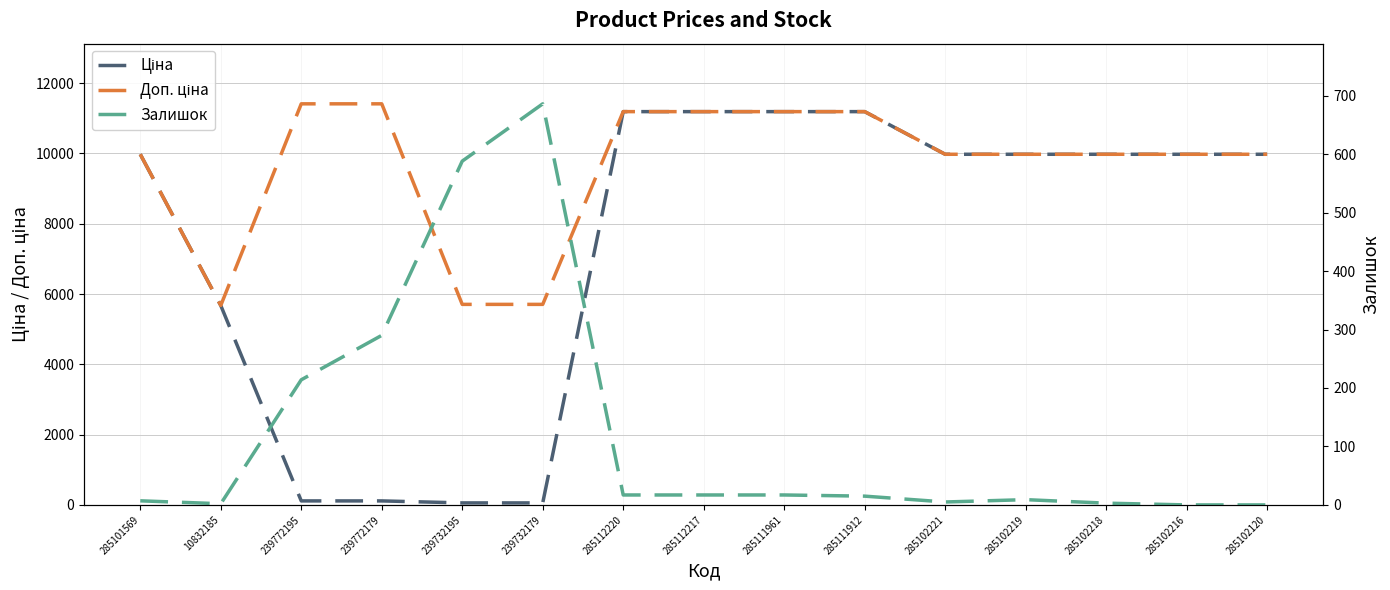

Where do Залишок and Ціна first cross each other?

10832185 and 239772195